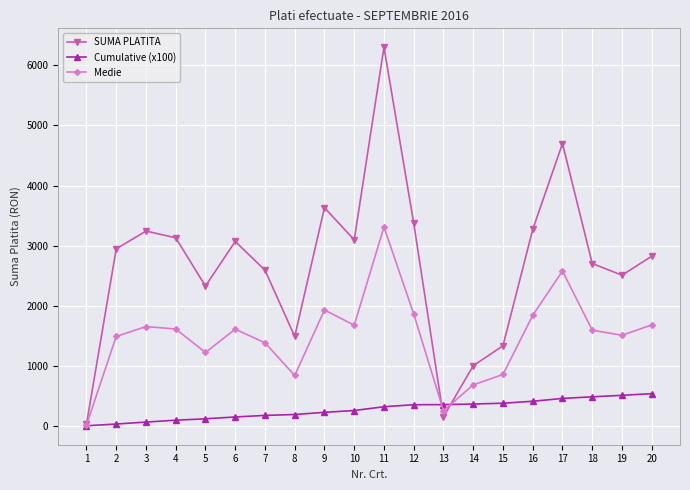

At how many categories does at least one series exceed 5727?

1